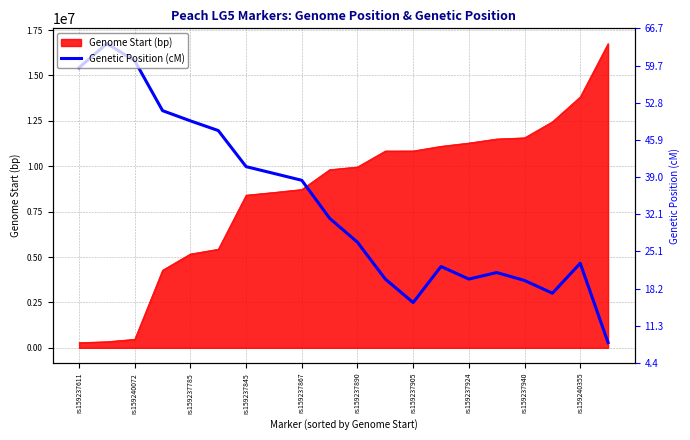

How many interior local peaks (higher than both neighbors) does the data have?

4